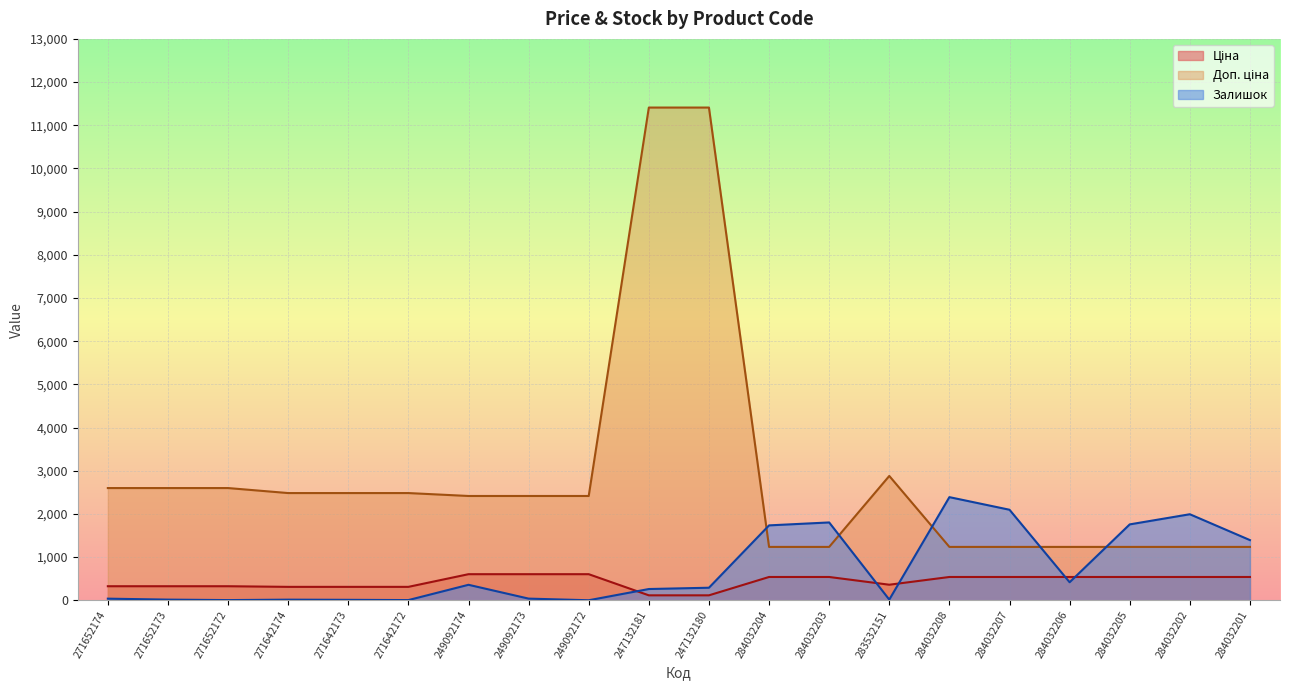

Reading right to left, extract all data points from this chart.

Ціна: 539.0	539.0	539.0	539.0	539.0	539.0	359.9	539.0	539.0	114.1	114.1	603.7	603.7	603.7	310.3	310.3	310.3	324.8	324.8	324.8
Доп. ціна: 1235.4	1235.4	1235.4	1235.4	1235.4	1235.4	2878.8	1235.4	1235.4	11410.0	11410.0	2414.8	2414.8	2414.8	2482.4	2482.4	2482.4	2598.3	2598.3	2598.3
Залишок: 1393.0	1992.0	1757.0	417.0	2096.0	2388.0	15.0	1802.0	1734.0	290.0	260.0	0.0	38.0	358.0	4.0	10.0	14.0	4.0	15.0	37.0